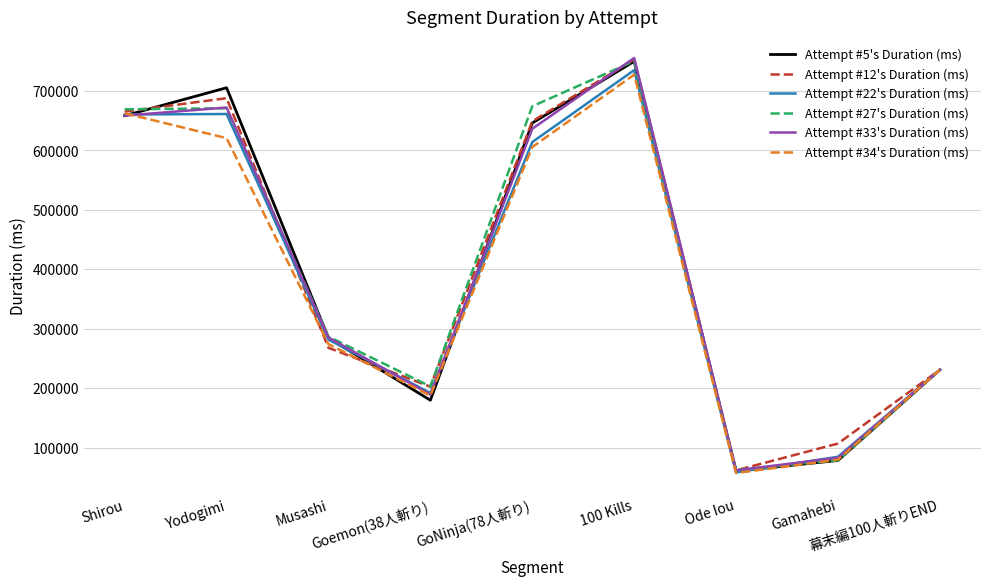

How many lines are shown in the chart?

6